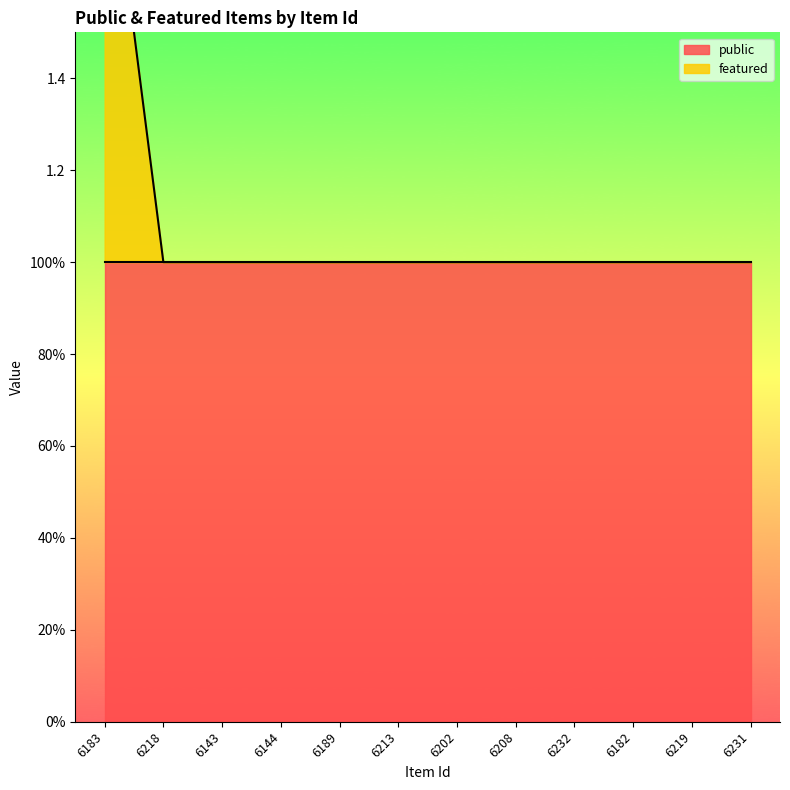

What is the value of the 7th point from the left?

1